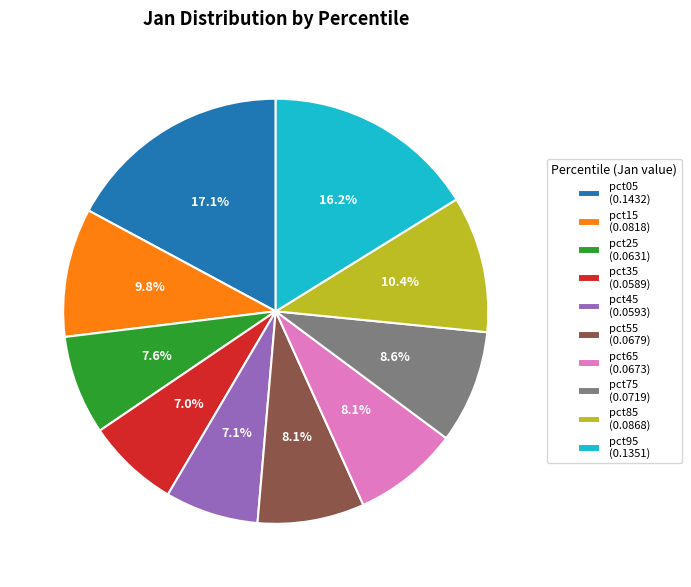

To the nearest percent, what is the average slice percentage?

10%